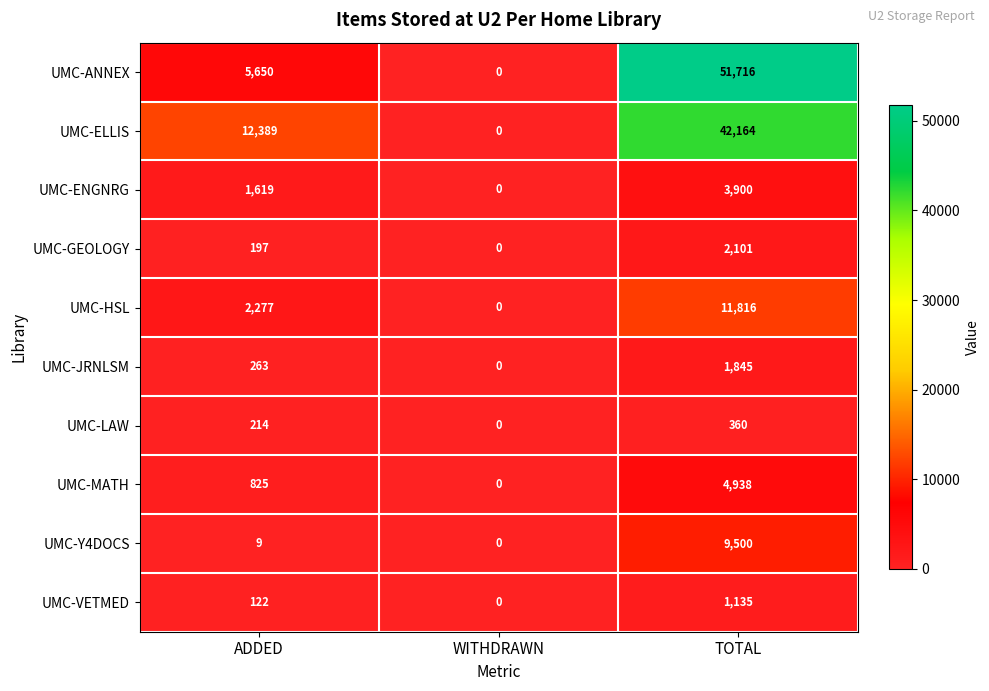

Between WITHDRAWN and TOTAL, which series saw the biggest shift?

UMC-ANNEX